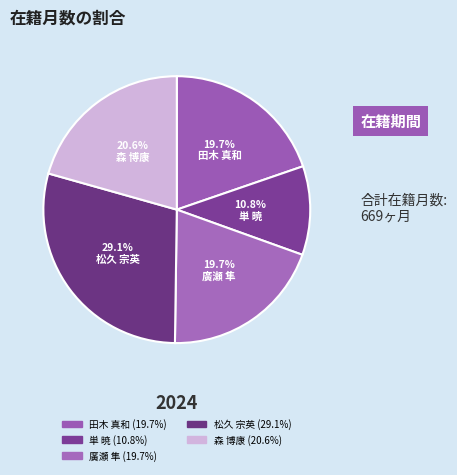

How many segments does this pie chart have?

5